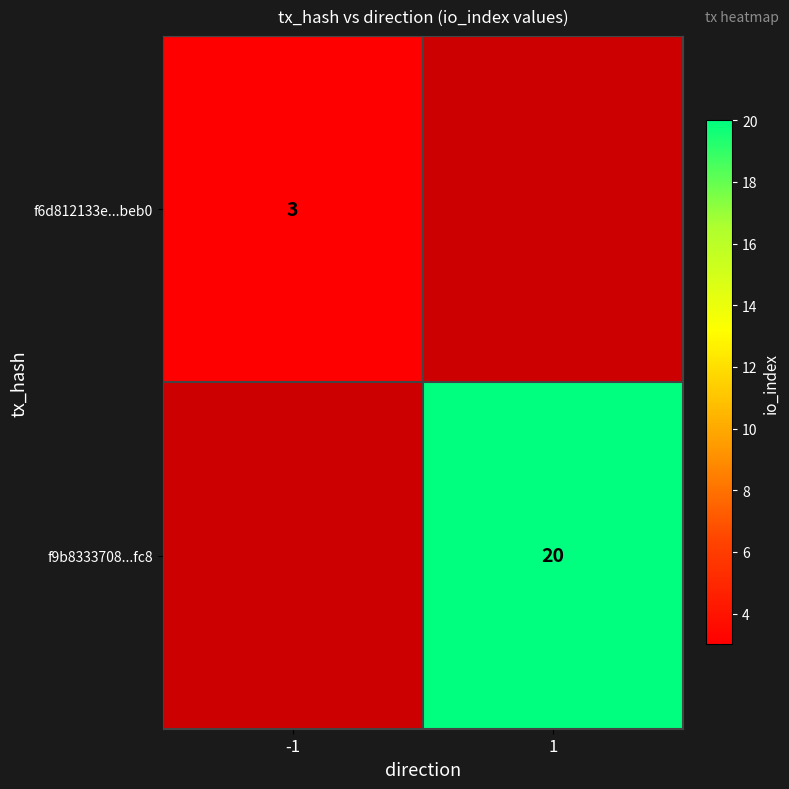

What is the minimum value shown in the chart?

3.0